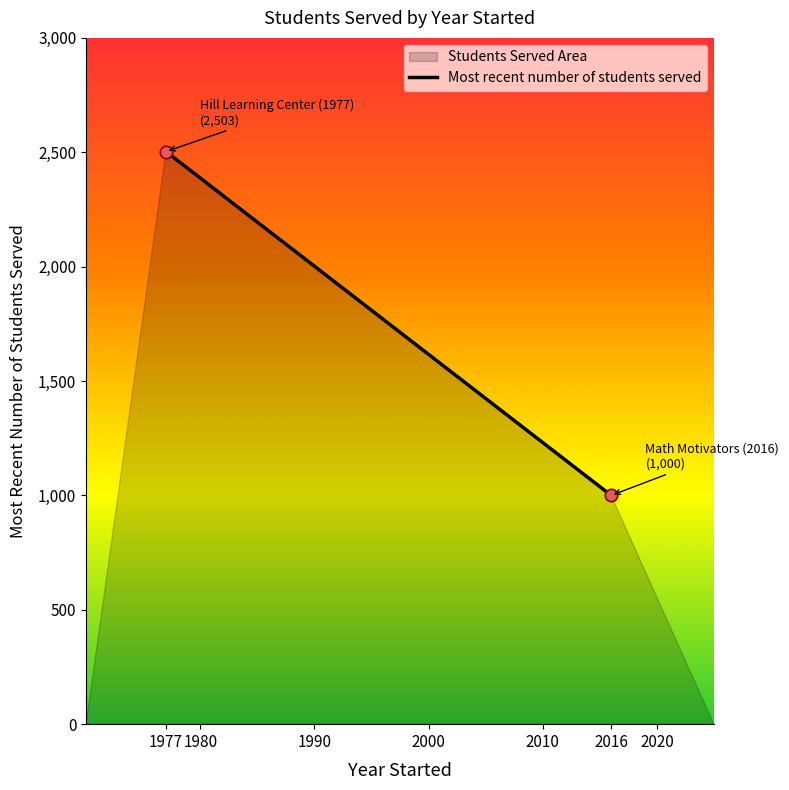

What is the average Y value?

1752